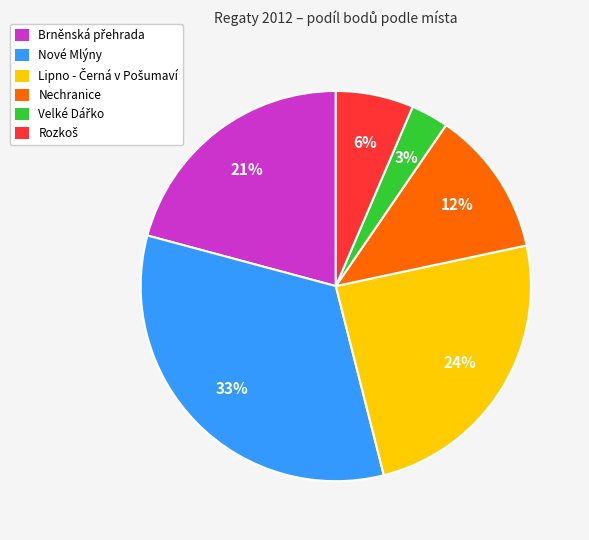

How many segments does this pie chart have?

6